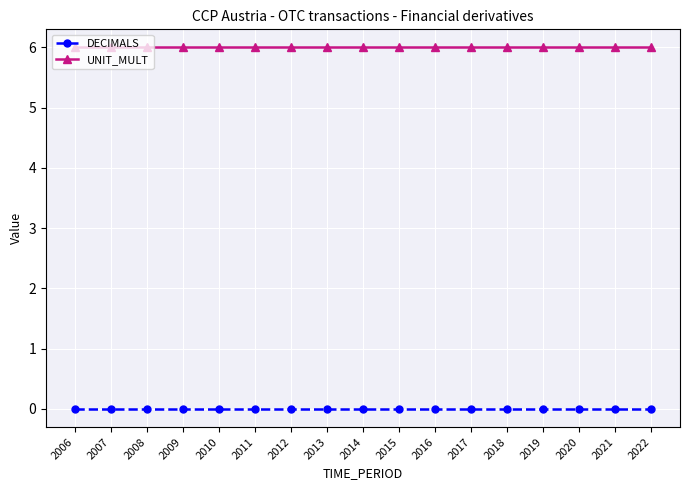

List the series in order of their peak value, lowest first.

DECIMALS, UNIT_MULT